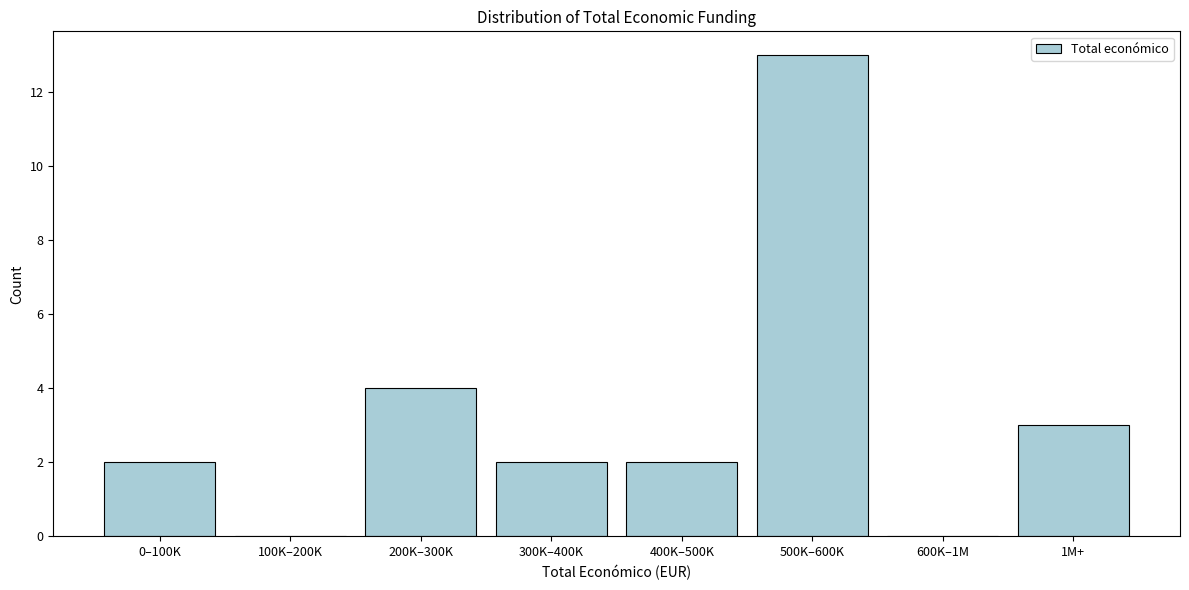

Reading left to right, what are all the values shown in this chart?

0–100K=2	100K–200K=0	200K–300K=4	300K–400K=2	400K–500K=2	500K–600K=13	600K–1M=0	1M+=3